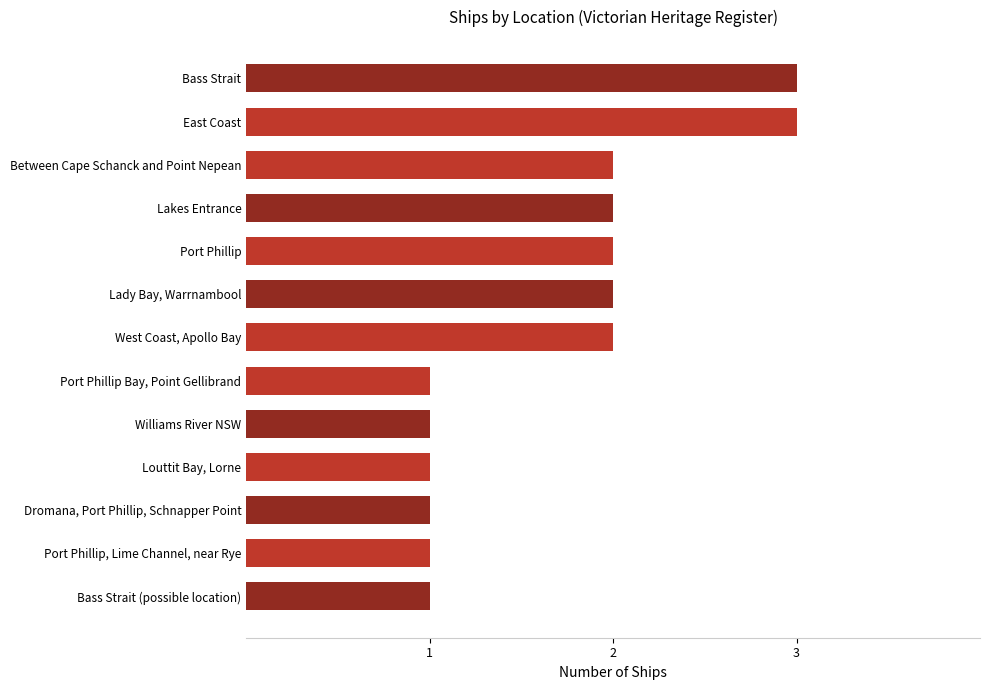

What is the minimum value shown in the chart?

1